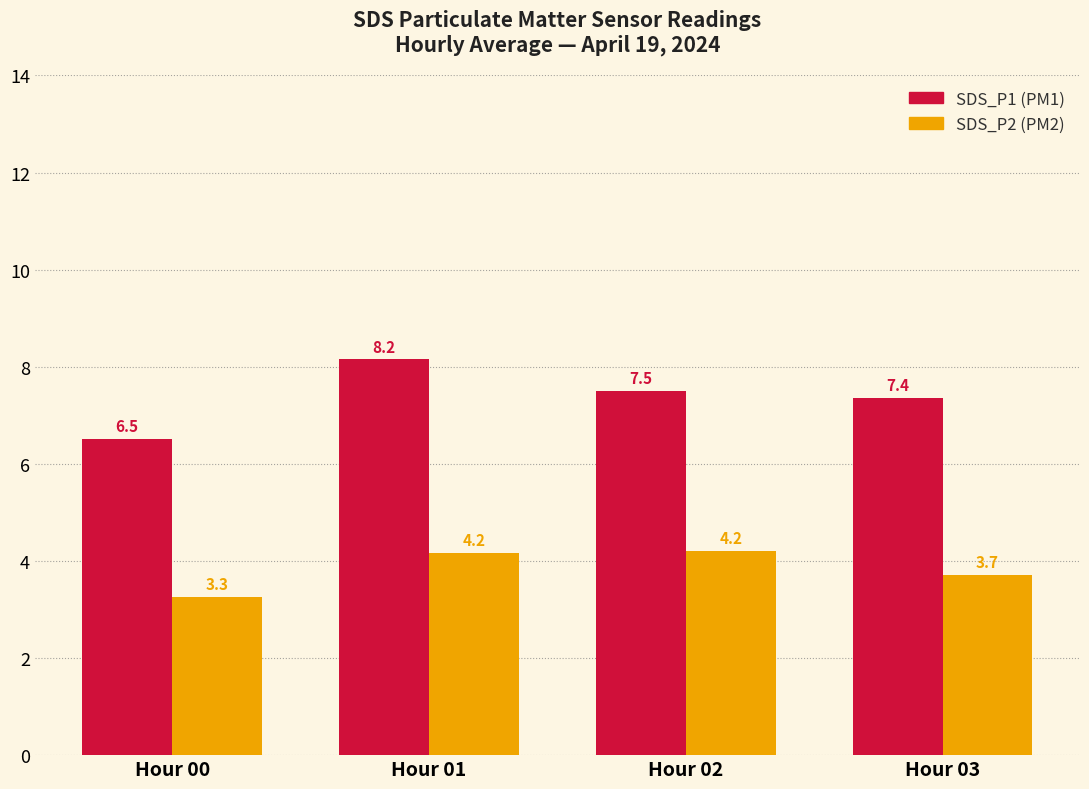

Are the bars grouped side by side (vs. stacked)?

Yes